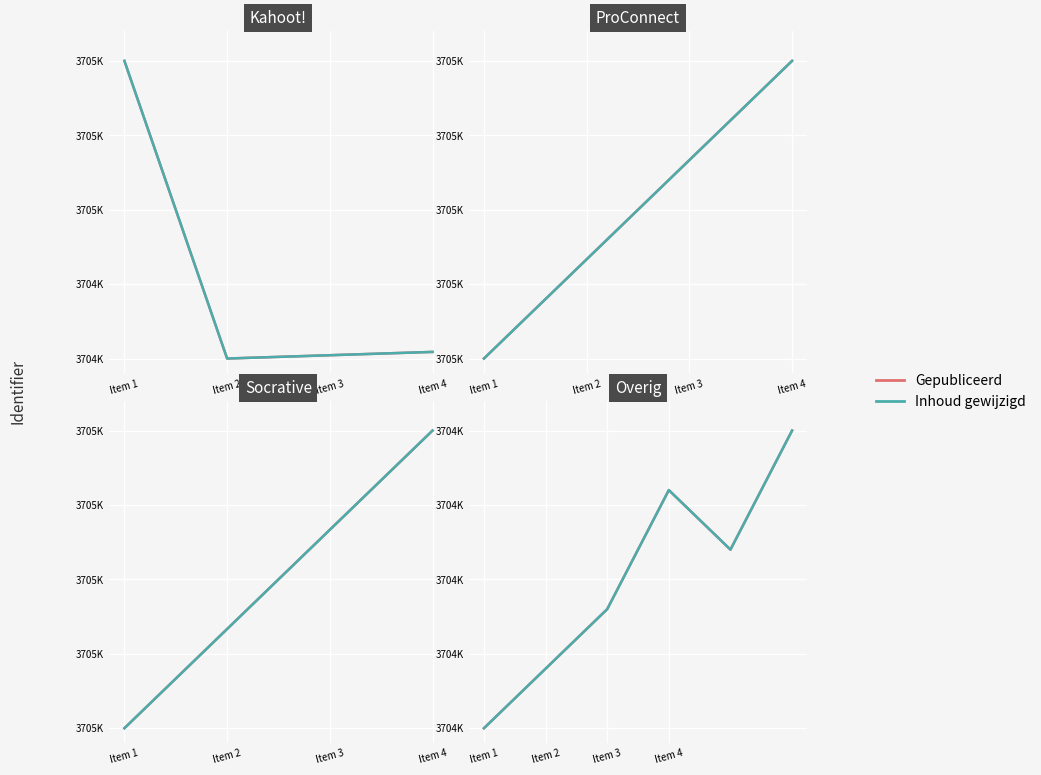

What is the minimum value for Gepubliceerd?

3704808